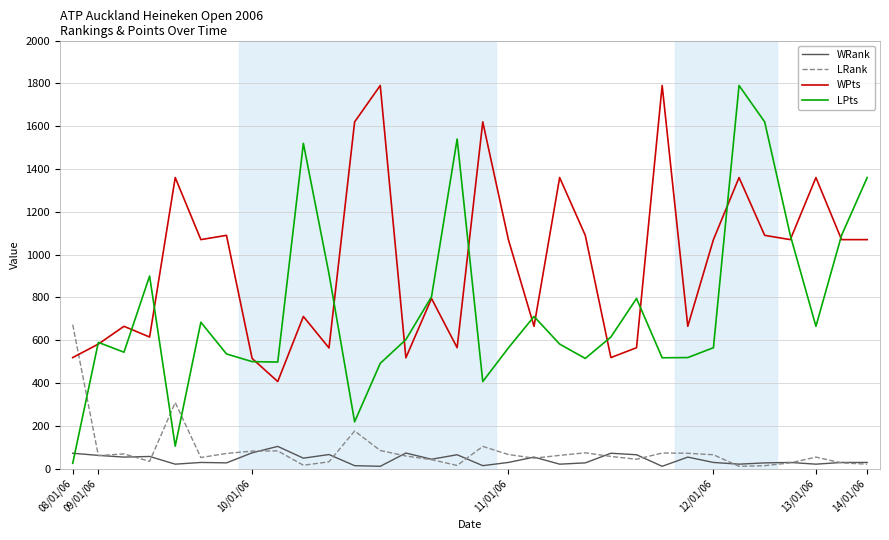

True or false: LPts and WPts cross at least once.

True